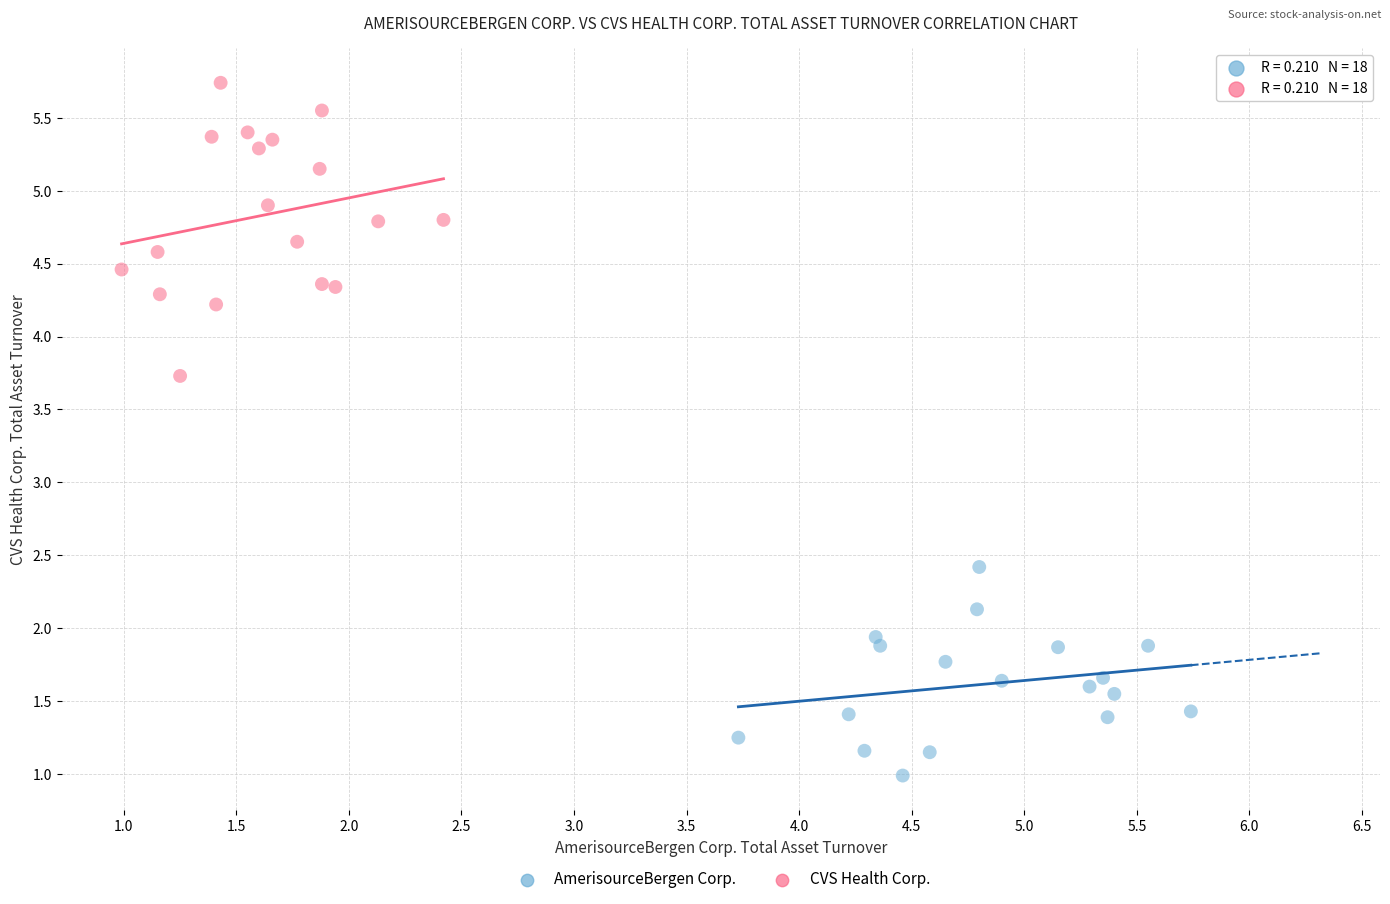

Which series contains the highest Y value?

CVS Health Corp.